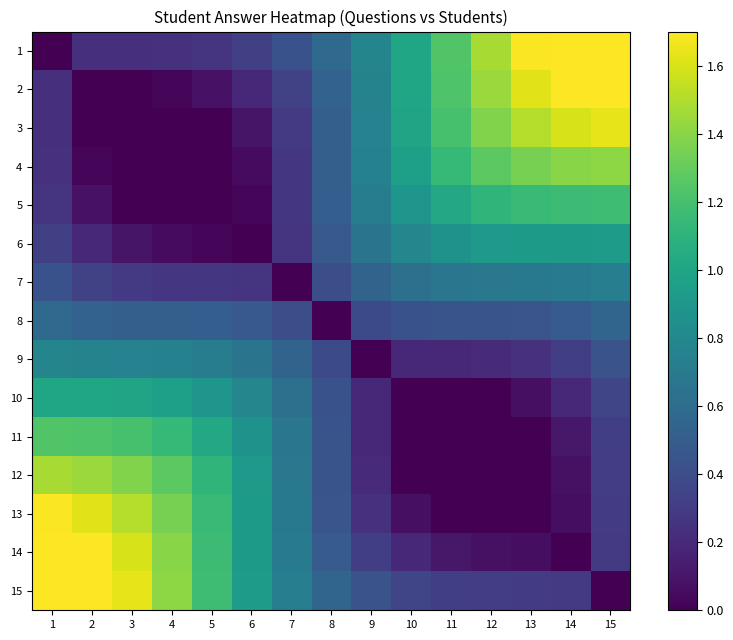

What is the total value across all series at 15?

12.3